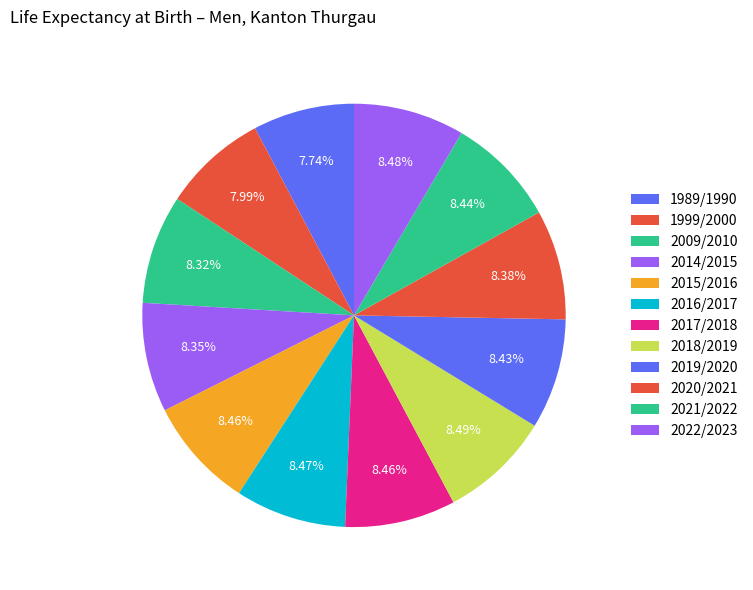

What is the smallest slice in the pie chart?

1989/1990